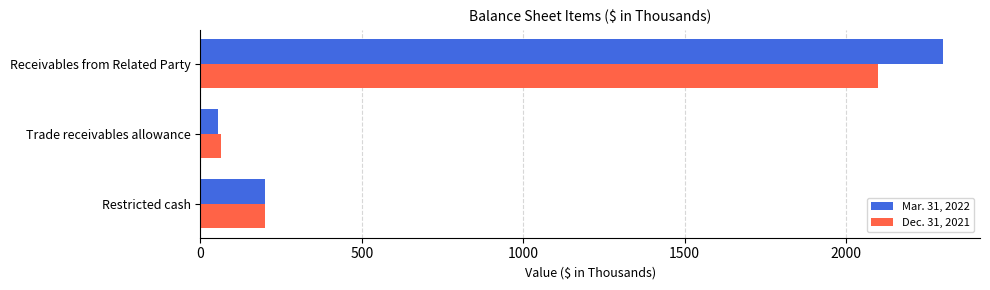

The value of Mar. 31, 2022 at Restricted cash is 296. True or false?

False